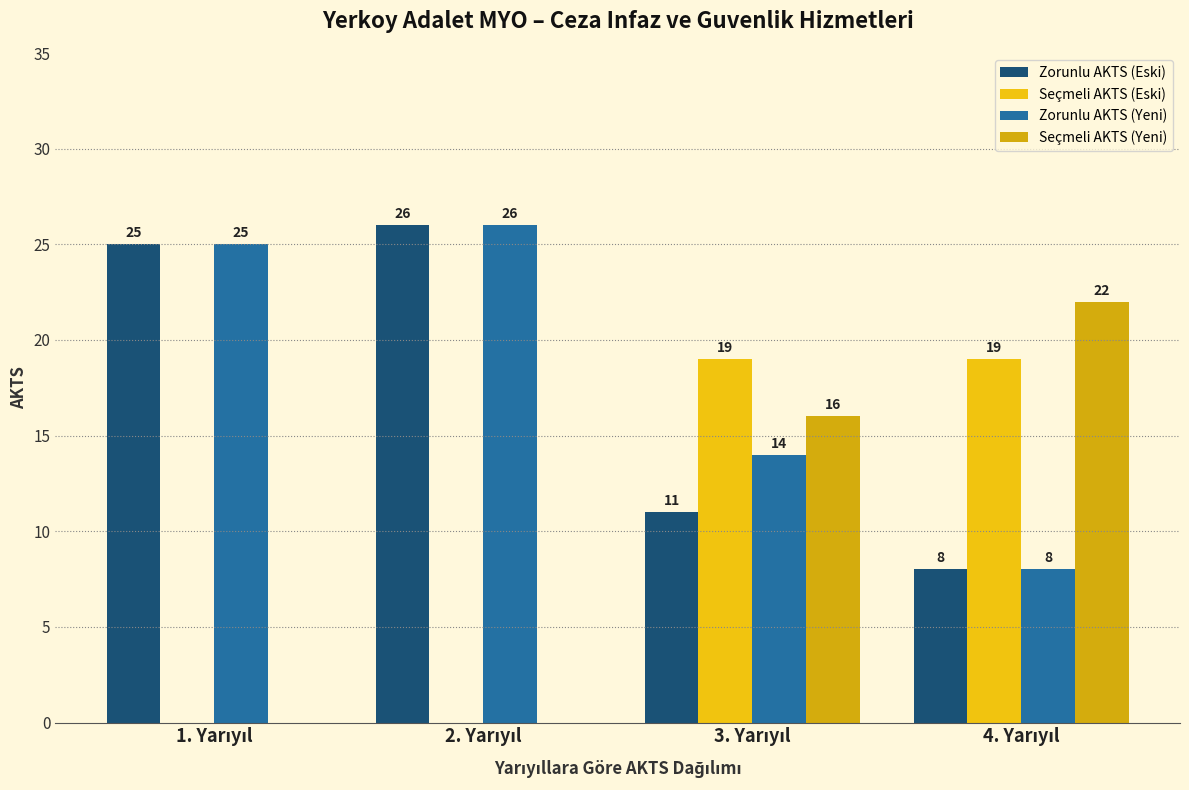

How many distinct data groups are displayed?

4